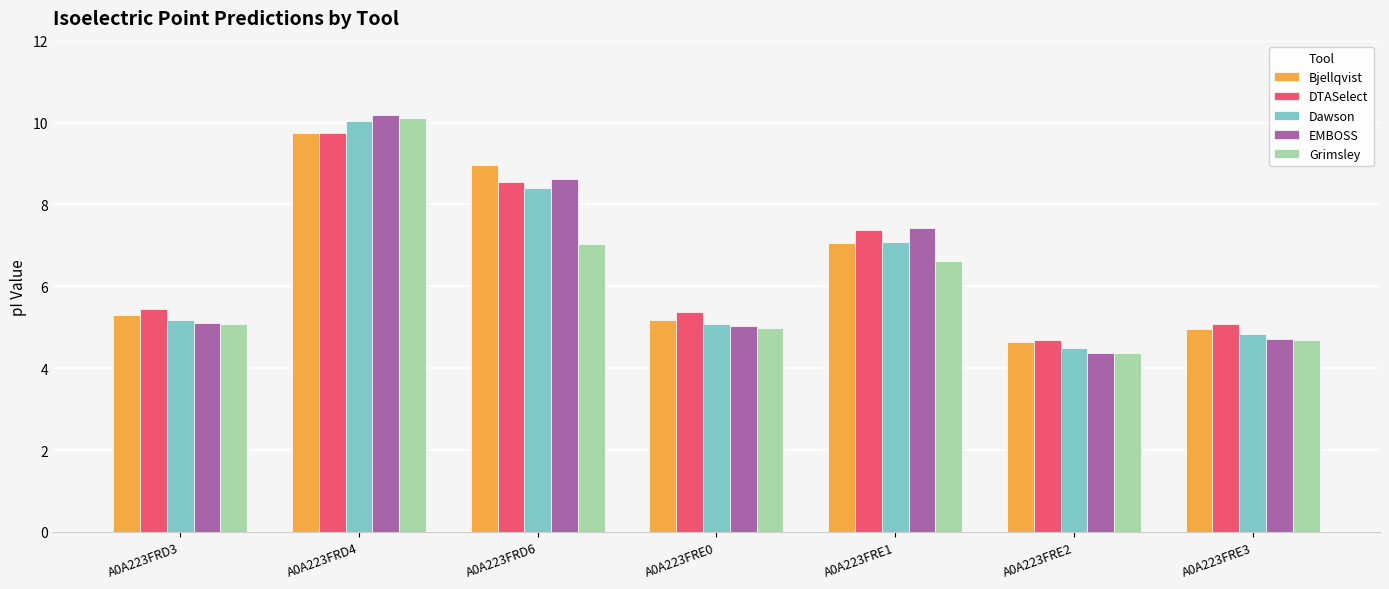

At which label does Grimsley first exceed 5?

A0A223FRD3